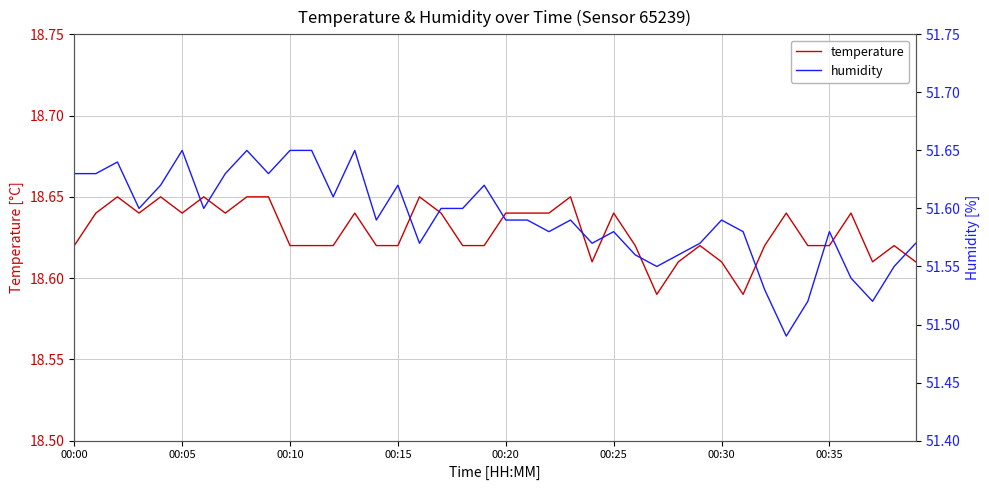

In humidity, how many points are lower than both neighbors (excluding endpoints)?

11